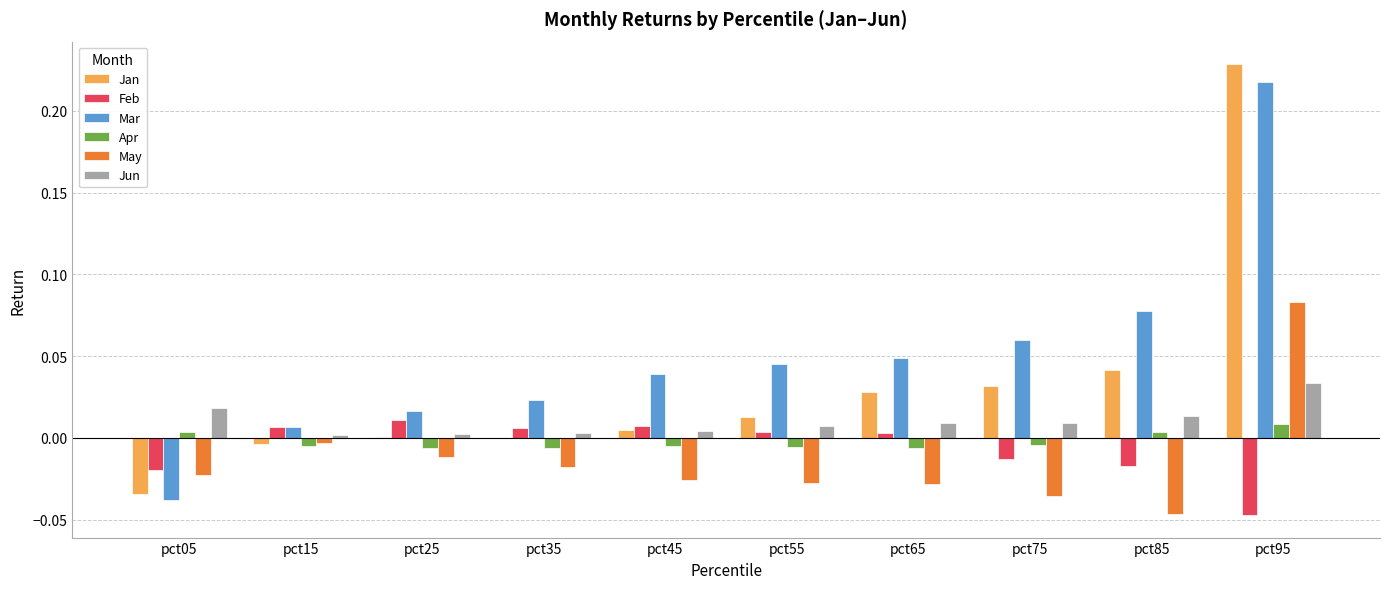

True or false: May has a value of -0.0 at pct05.

True